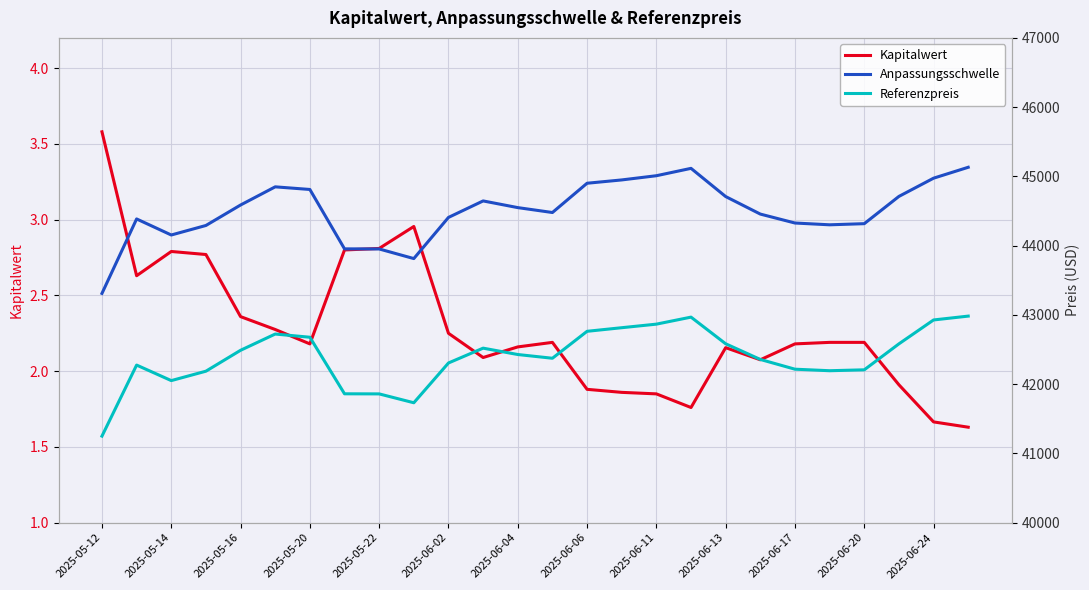

At which label does Kapitalwert reach its peak?

2025-05-12